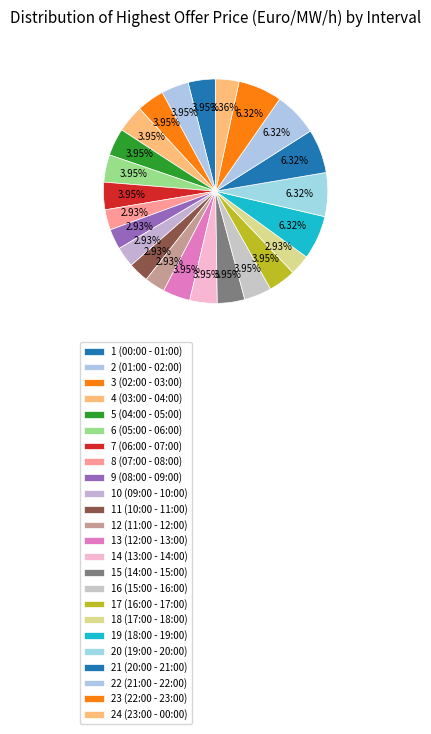

What is the largest slice in the pie chart?

19 (18:00 - 19:00)